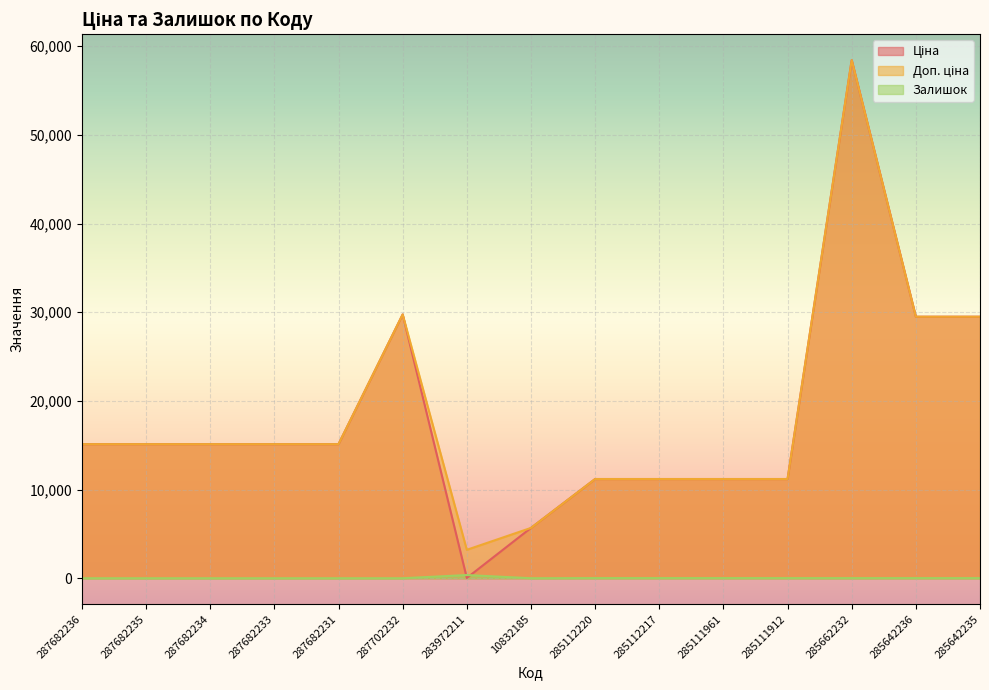

How many values in the Ціна series are below 15120?

6